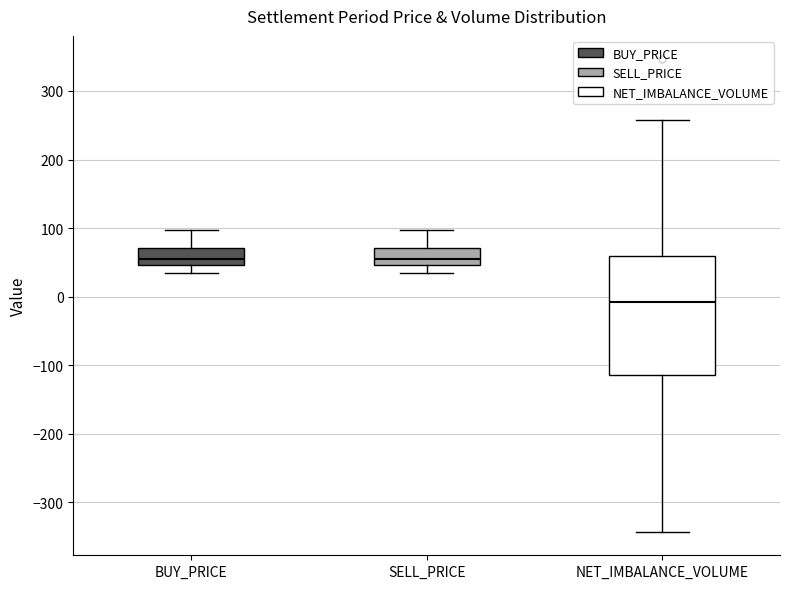

Reading left to right, transcribe this box plot: for each box, give where its median line is, the range the box spans, and where its two whiskers end, as read against the y-axis. The values are not printed on the chart, so give them approximately, as read against the axis.

BUY_PRICE: median 60, box 50 to 70, whiskers 30 to 100
SELL_PRICE: median 60, box 50 to 70, whiskers 30 to 100
NET_IMBALANCE_VOLUME: median -10, box -110 to 60, whiskers -340 to 260